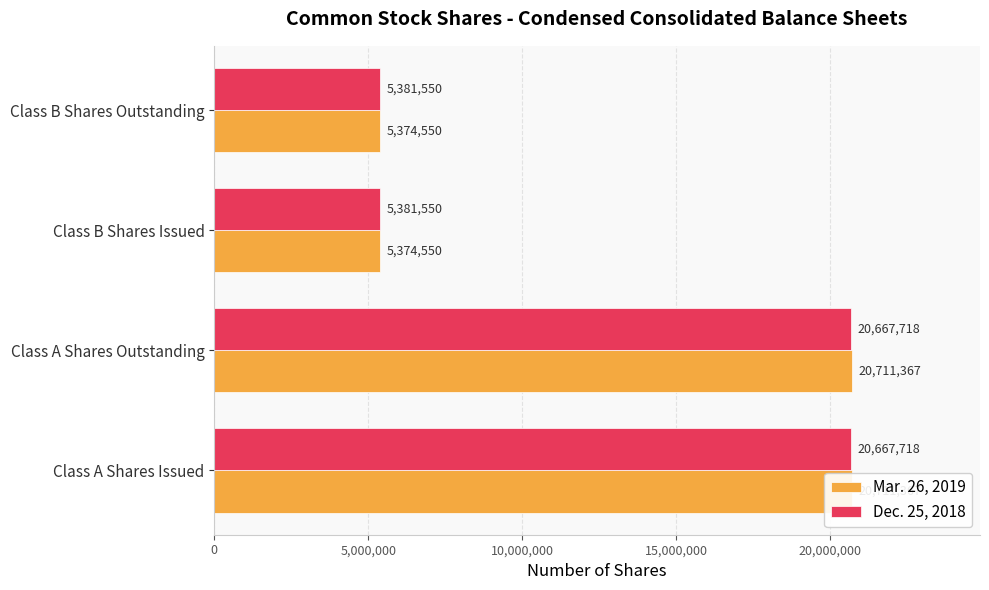

What is the difference between the highest and lowest values at Class B Shares Outstanding?

7000